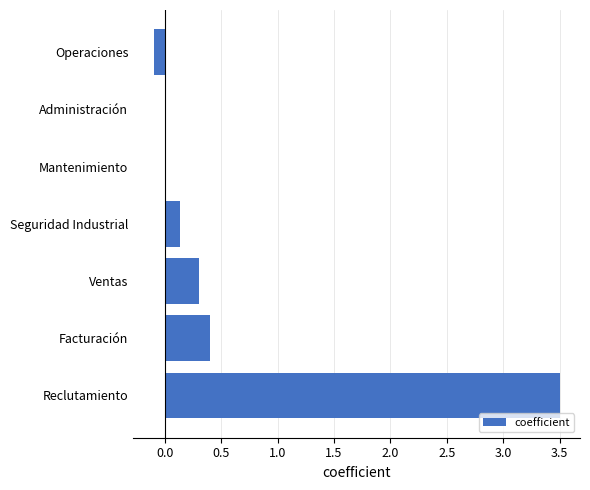

The chart shows a value of 0.0 at Seguridad Industrial. True or false?

False